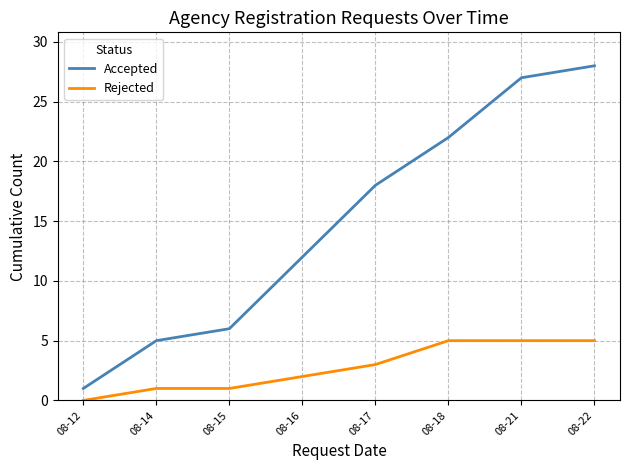

Reading right to left, extract all data points from this chart.

Accepted: 28	27	22	18	12	6	5	1
Rejected: 5	5	5	3	2	1	1	0